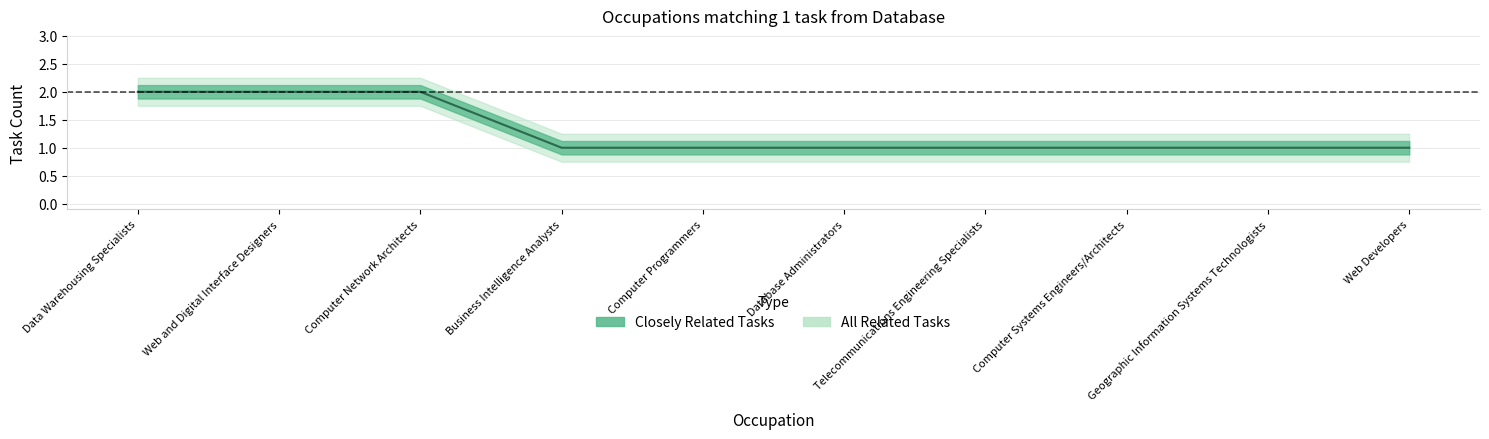

What is the sum of the All Related Tasks values at Telecommunications Engineering Specialists and Computer Systems Engineers/Architects?

2